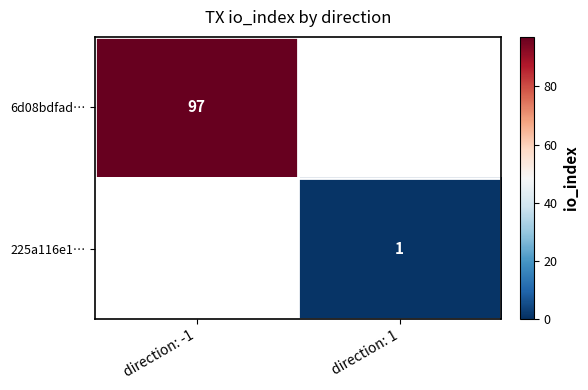

The 6d08bdfad… series shows 137 at direction: -1. True or false?

False